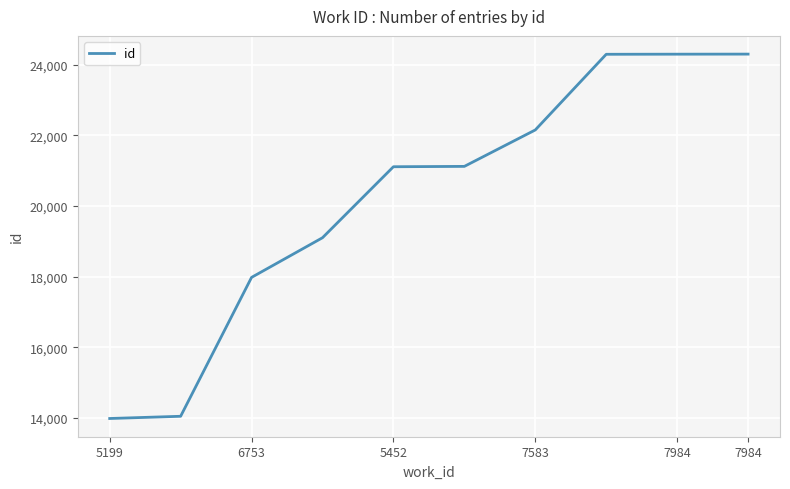

What is the maximum value shown in the chart?

24300